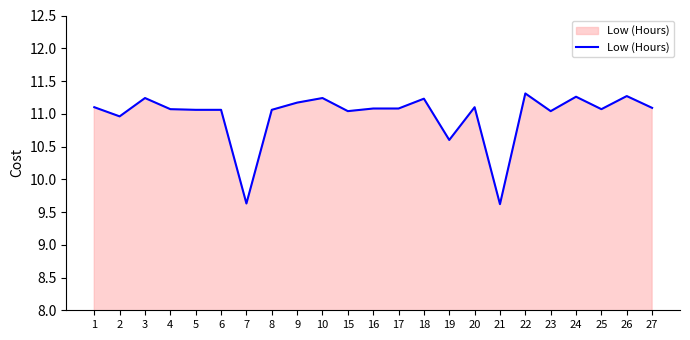

What is the minimum value shown in the chart?

9.6